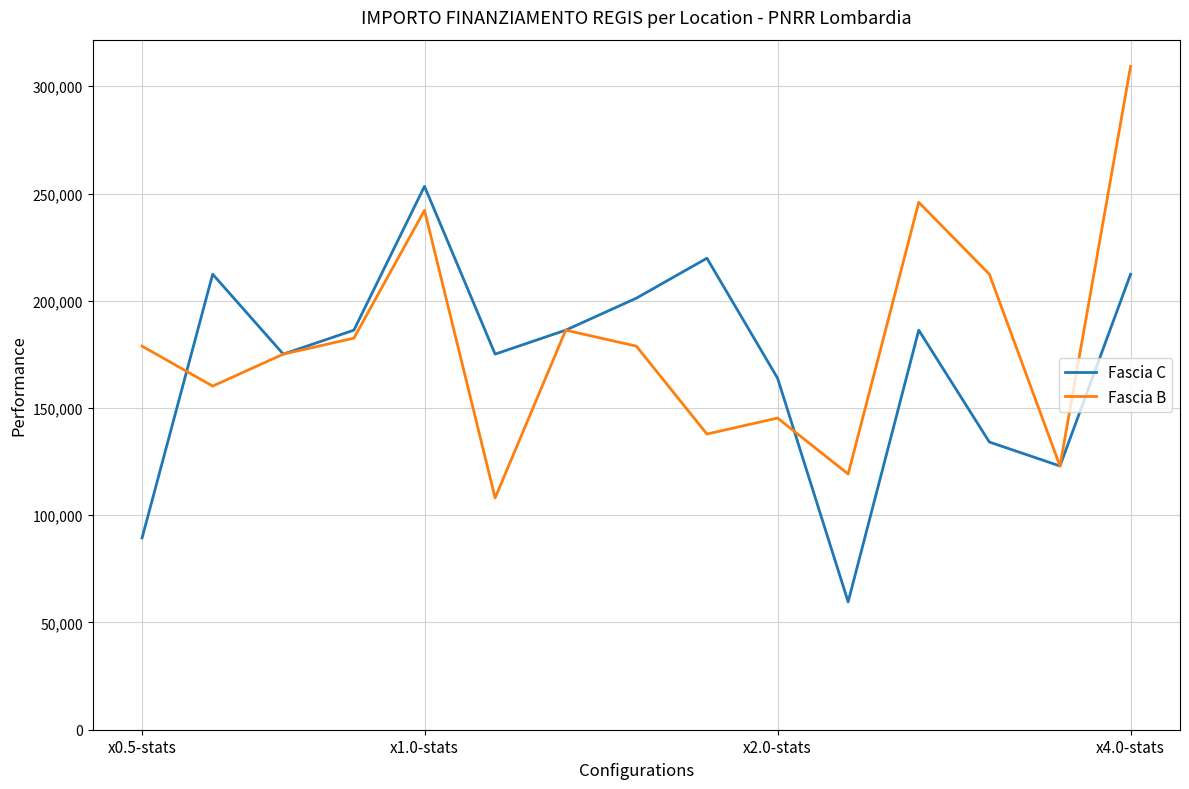

What is the lowest value of the Fascia C series?

59613.0